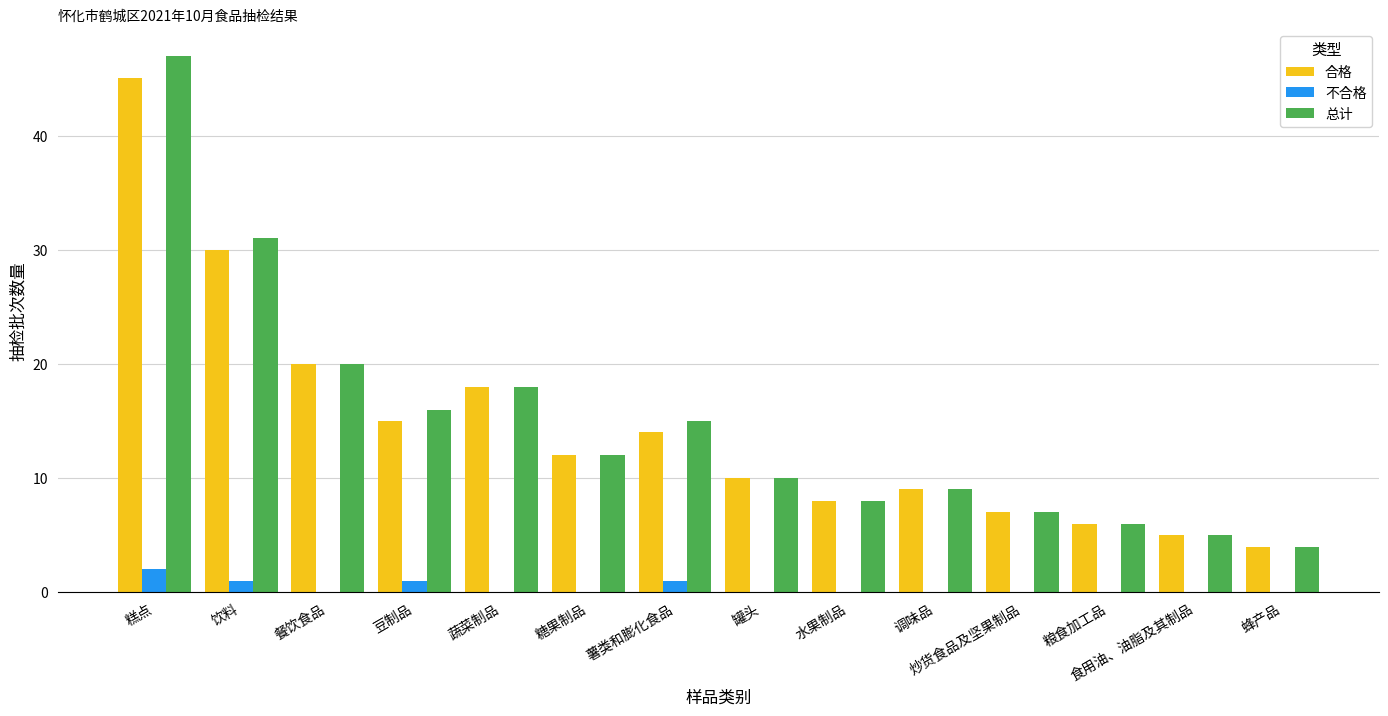

At which label does 合格 first exceed 12?

糕点